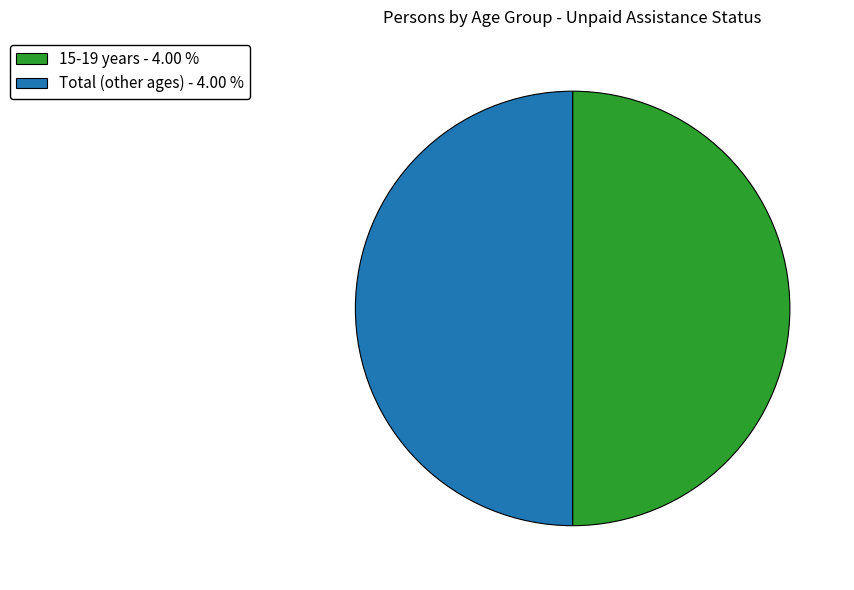

Combined, do 15-19 years - 4.00 % and Total (other ages) - 4.00 % account for over 50%?

Yes